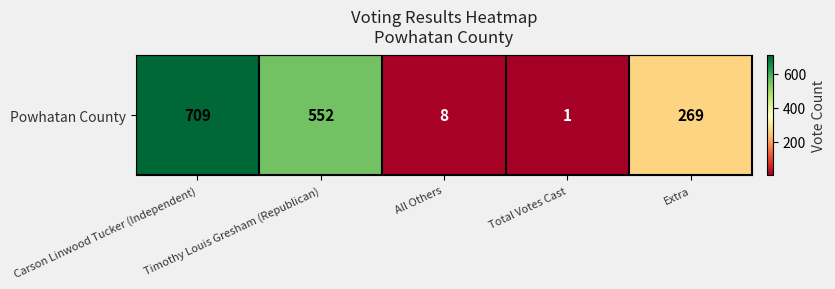

Between All Others and Total Votes Cast, which is larger?

All Others